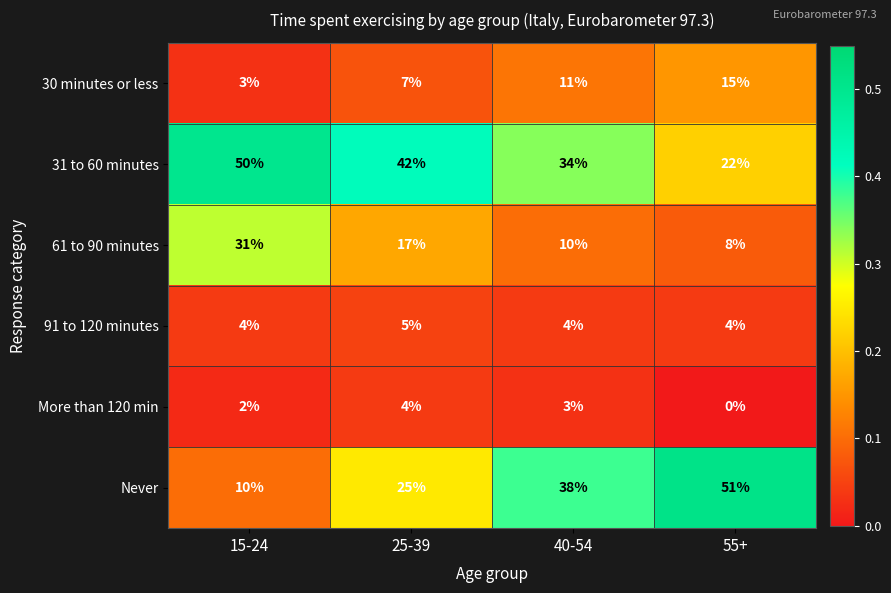

Reading left to right, list all the values displayed in this chart.

30 minutes or less: 3	7	11	15
31 to 60 minutes: 50	42	34	22
61 to 90 minutes: 31	17	10	8
91 to 120 minutes: 4	5	4	4
More than 120 min: 2	4	3	0
Never: 10	25	38	51